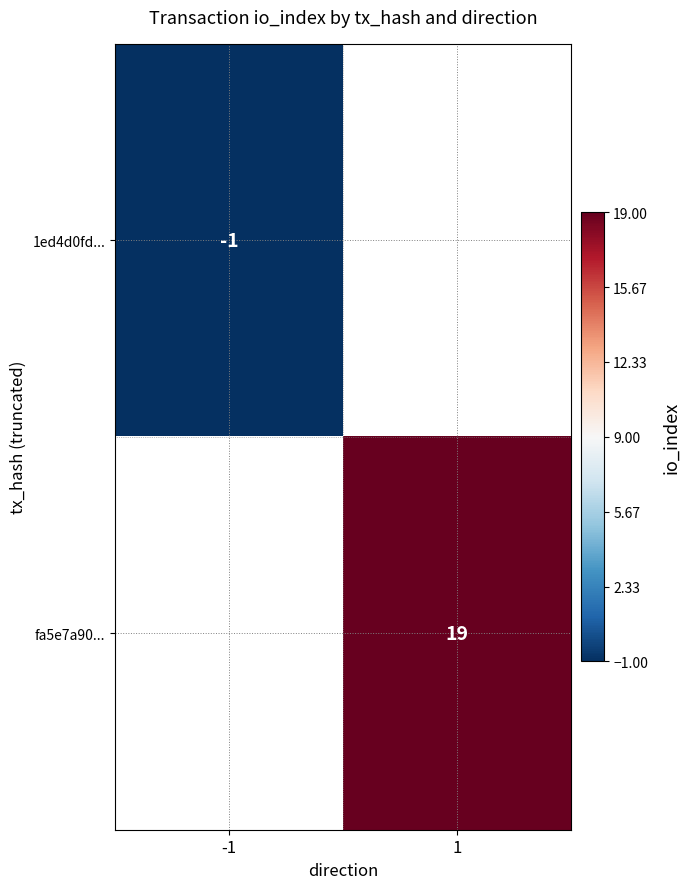

Is it true that 1ed4d0fd... equals -1 at -1?

True